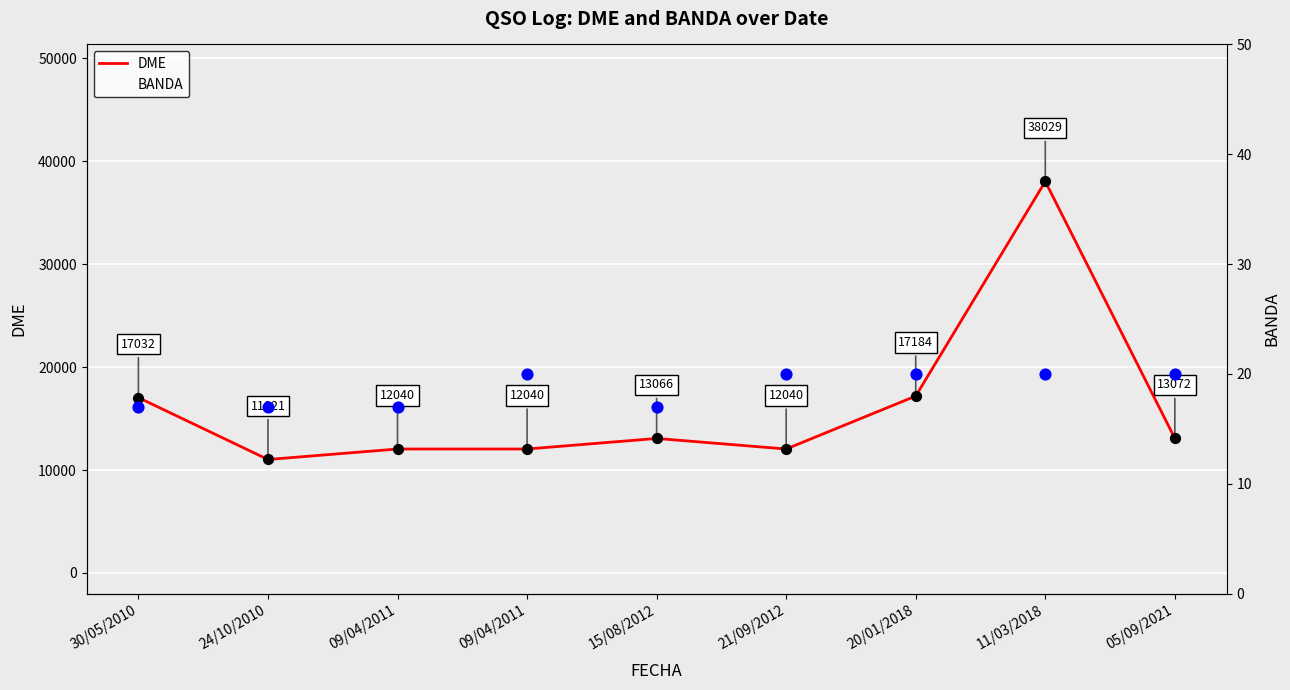

At how many categories does at least one series exceed 13243?

3